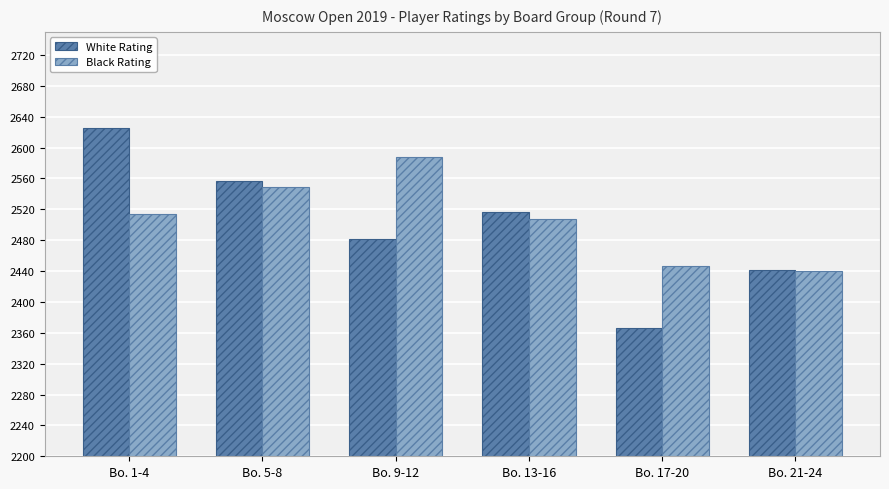

Between Bo. 5-8 and Bo. 17-20, which series saw the biggest shift?

White Rating